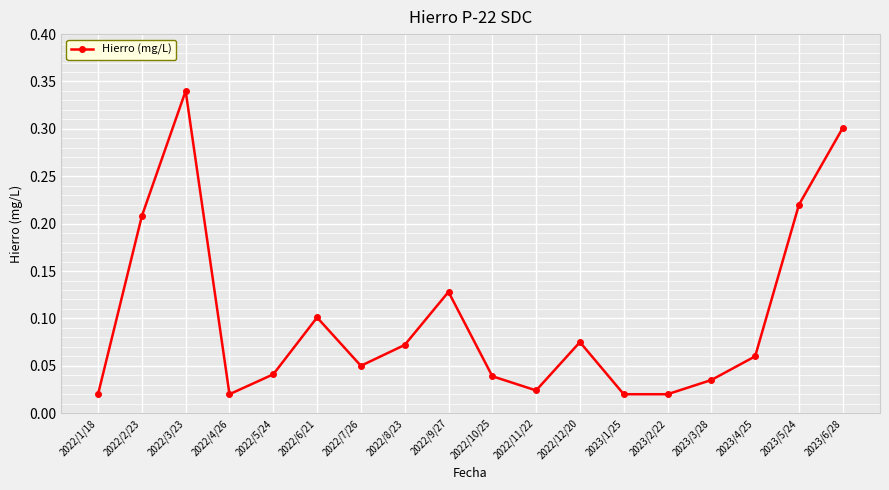

Between 2022/10/25 and 2023/5/24, which is larger?

2023/5/24